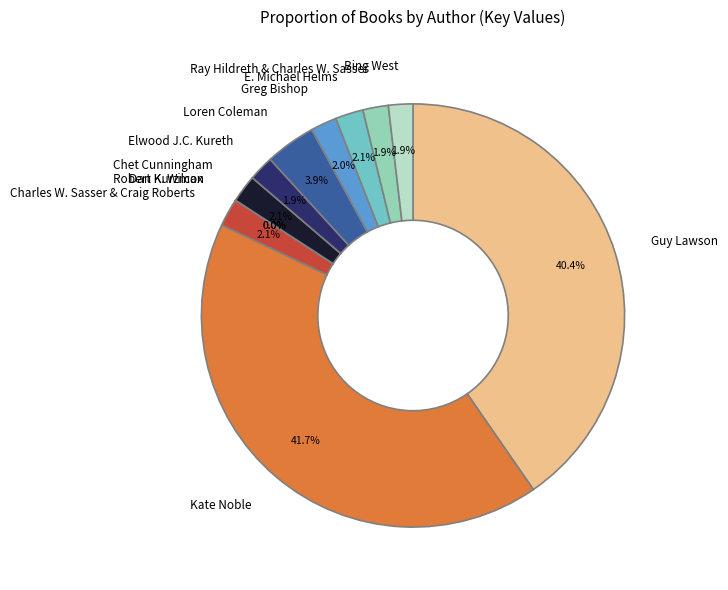

Does any single category account for the majority?

No